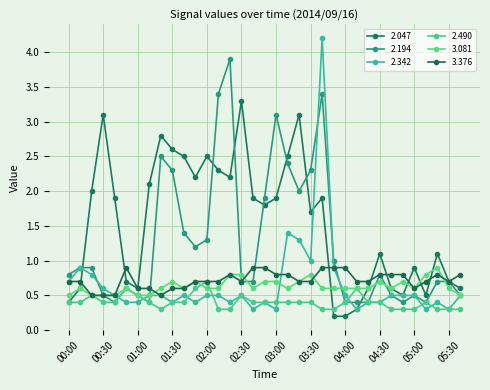

Is this an area chart (filled region under the line)?

No